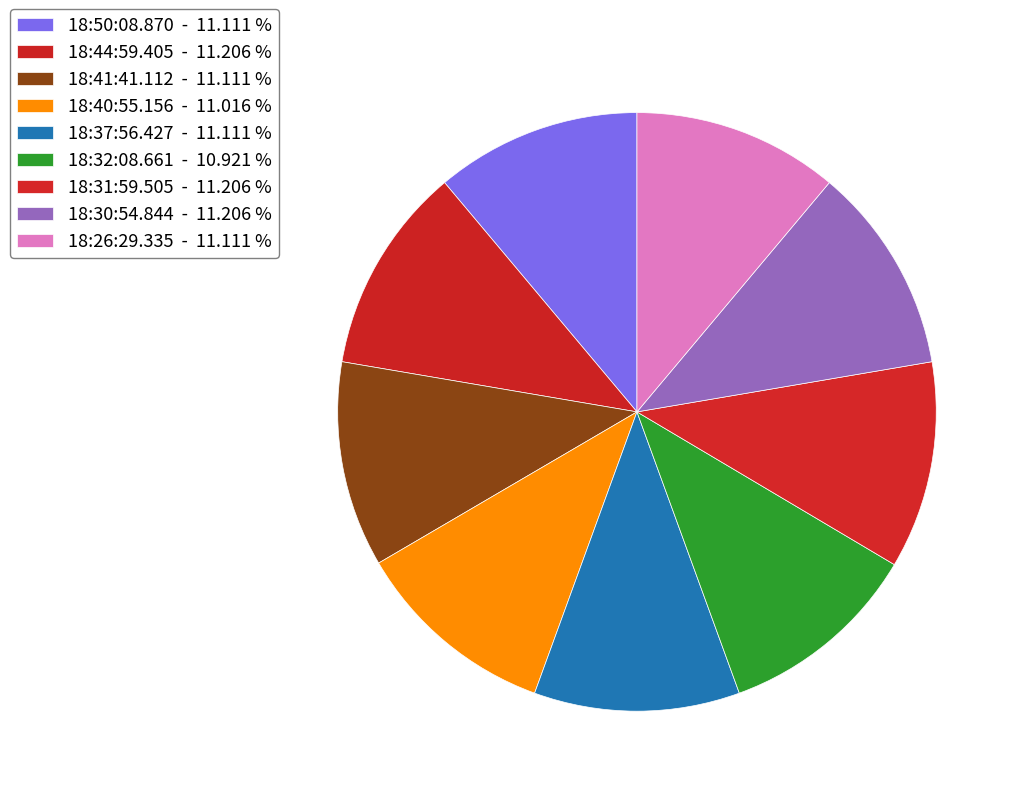

How many segments does this pie chart have?

9